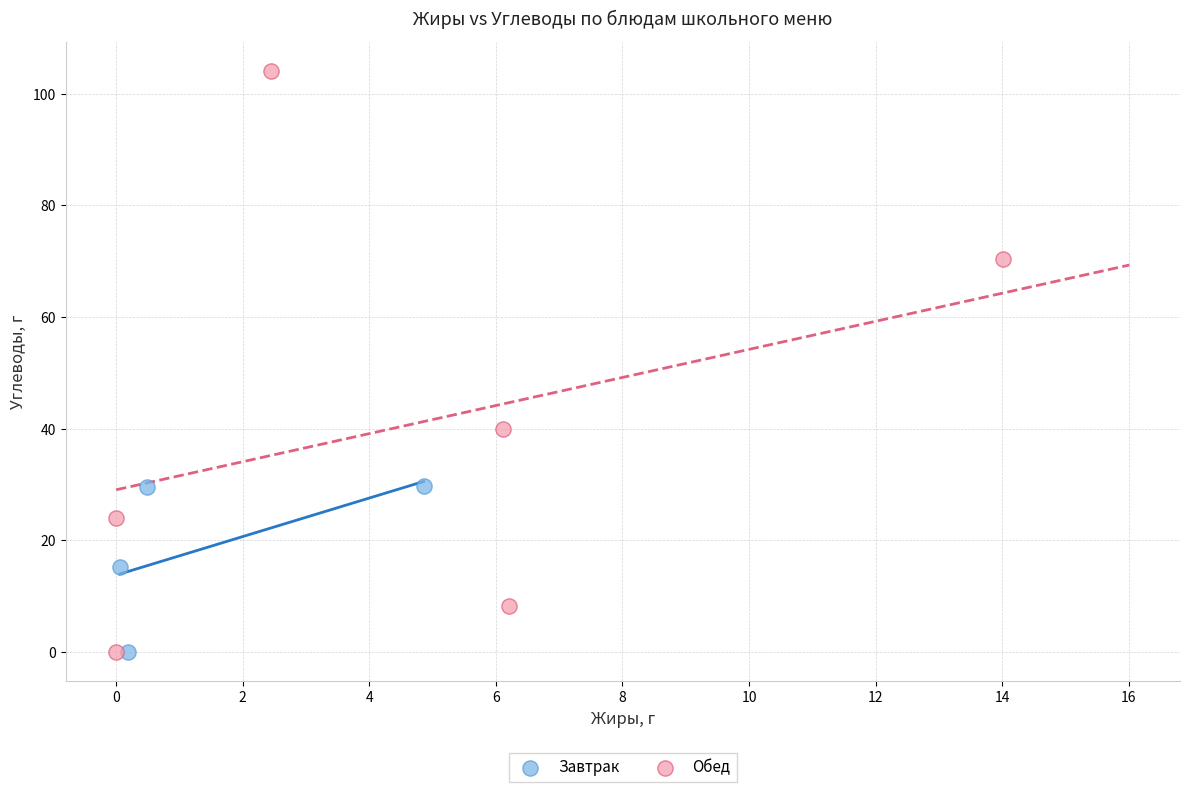

Which series reaches the maximum Y coordinate?

Обед